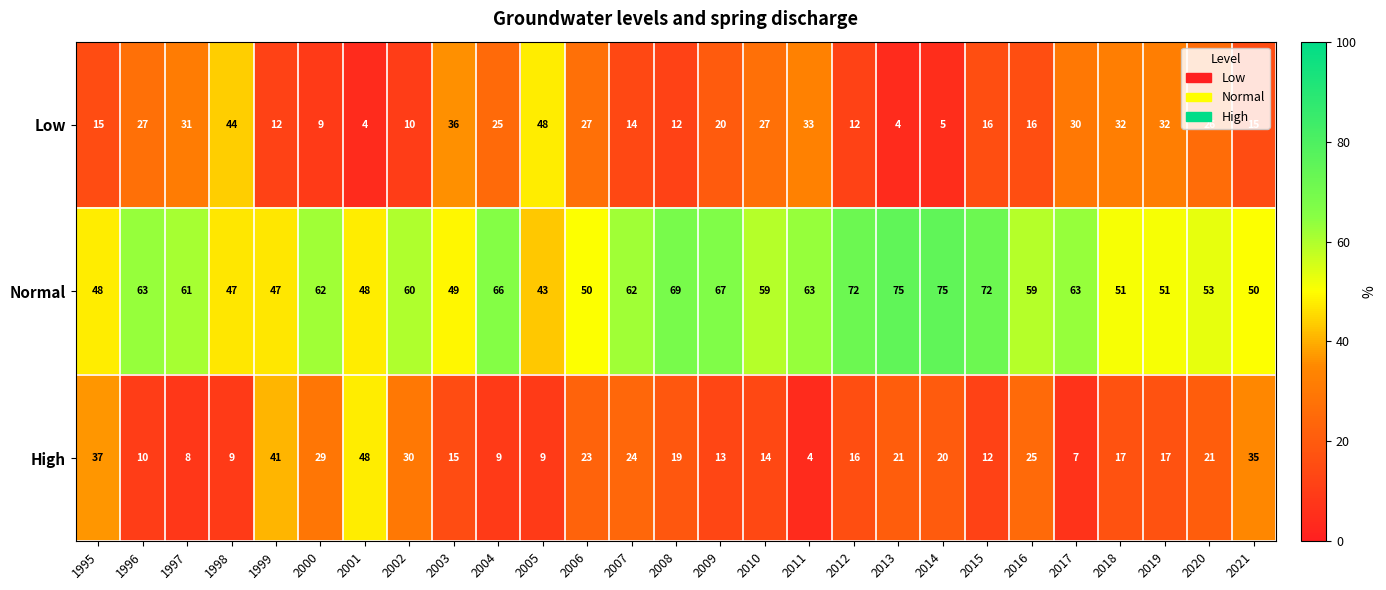

Which category has the lowest value in the High series?

2011